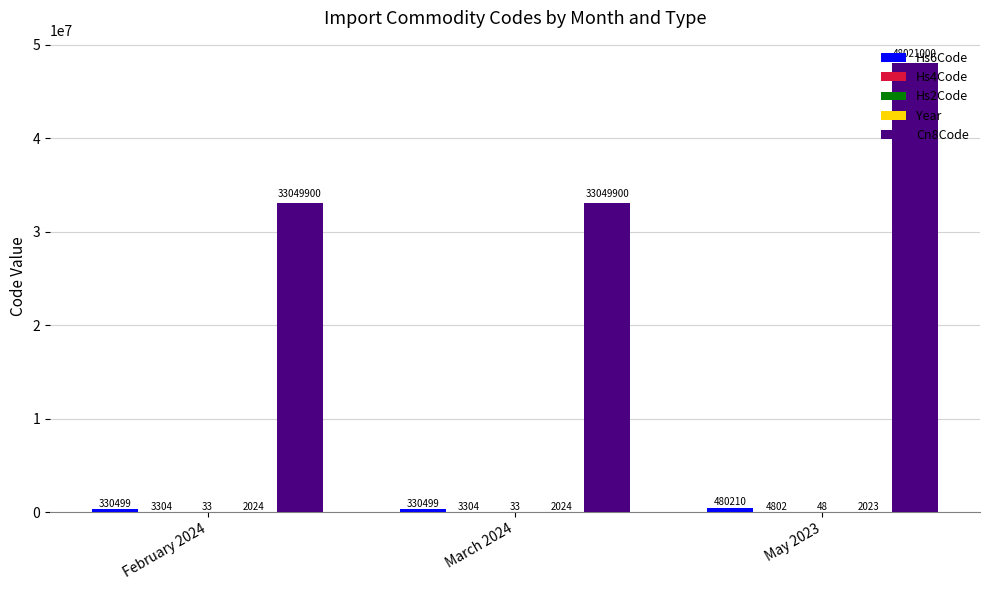

True or false: Cn8Code has a value of 33049900 at February 2024.

True